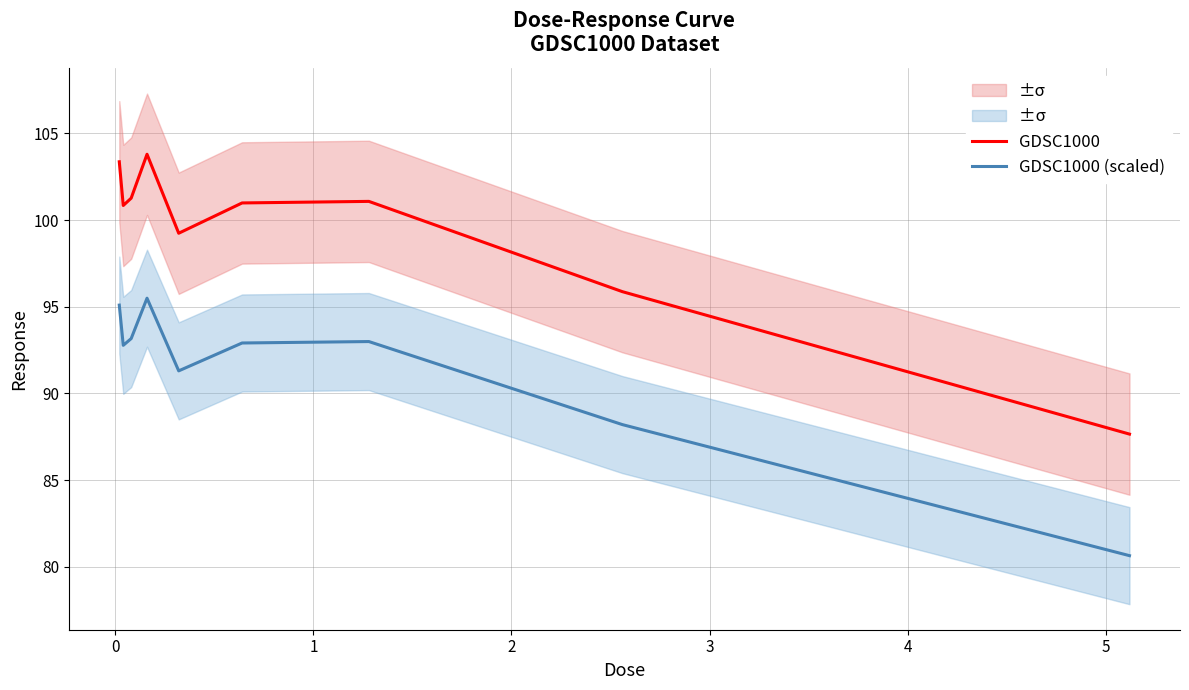

What is the difference between the second highest and minimum values in the GDSC1000 (scaled) series?

14.5